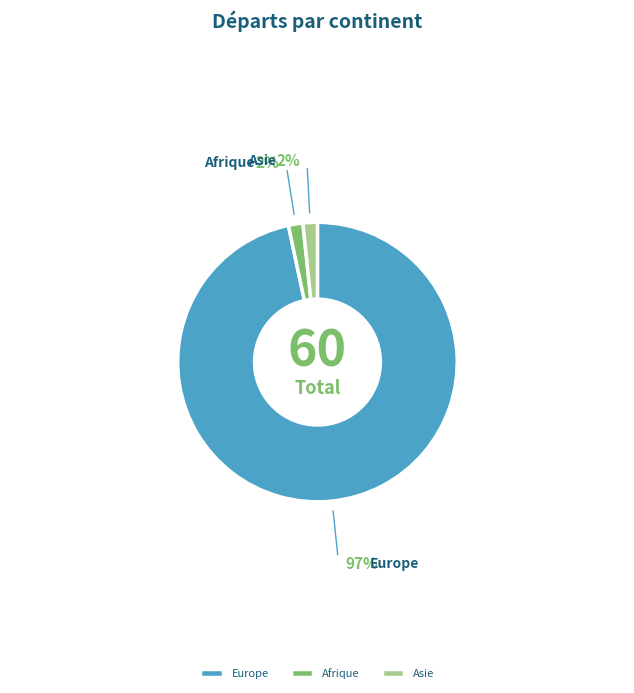

Count the number of slices in the pie.

3